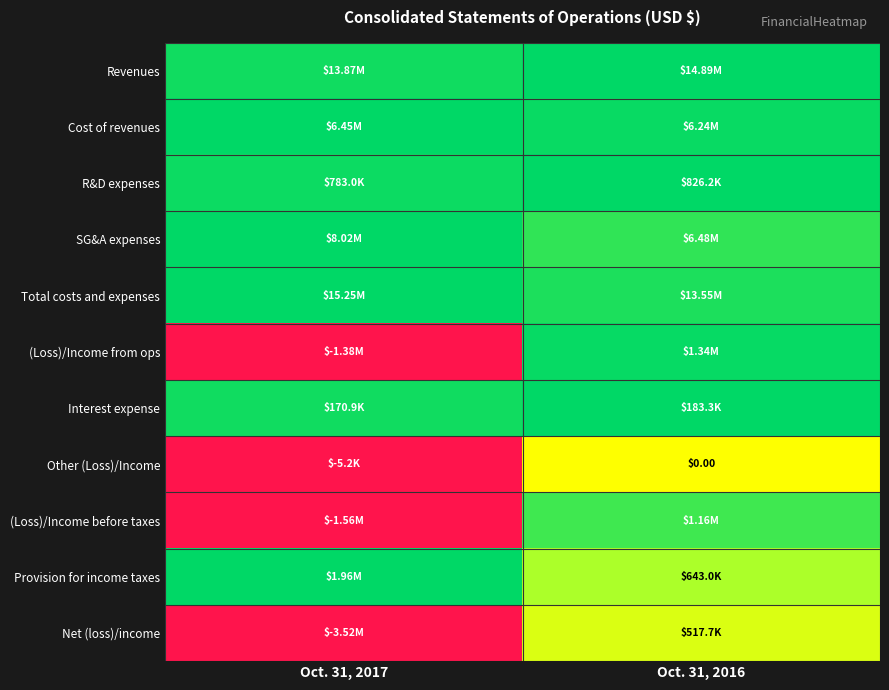

At how many categories does at least one series exceed 0?

2